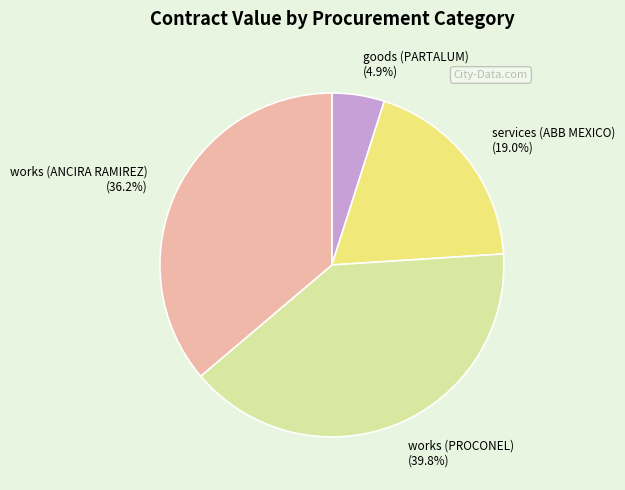

Count the number of slices in the pie.

4